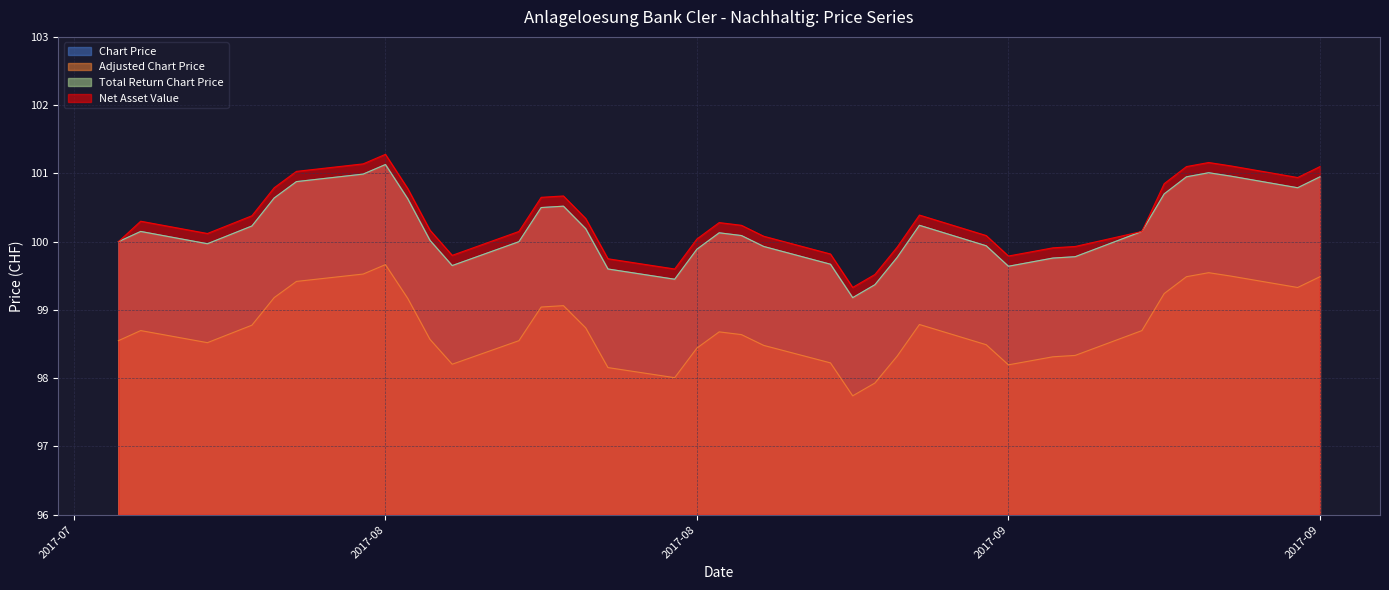

Which category has the lowest value in the Net Asset Value series?

21